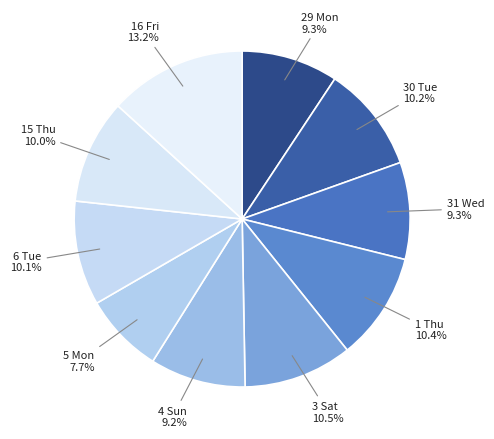

The 31 Wed slice represents 18% of the pie. True or false?

False